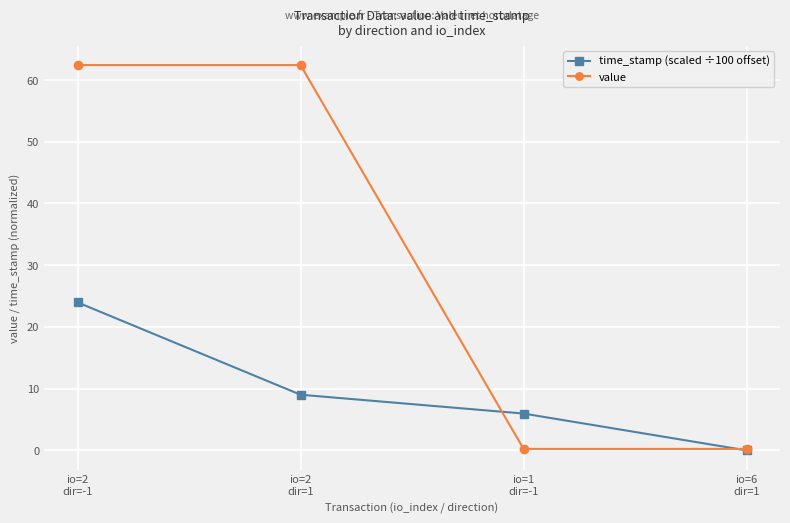

Which series changed the most between io=2
dir=1 and io=6
dir=1?

value